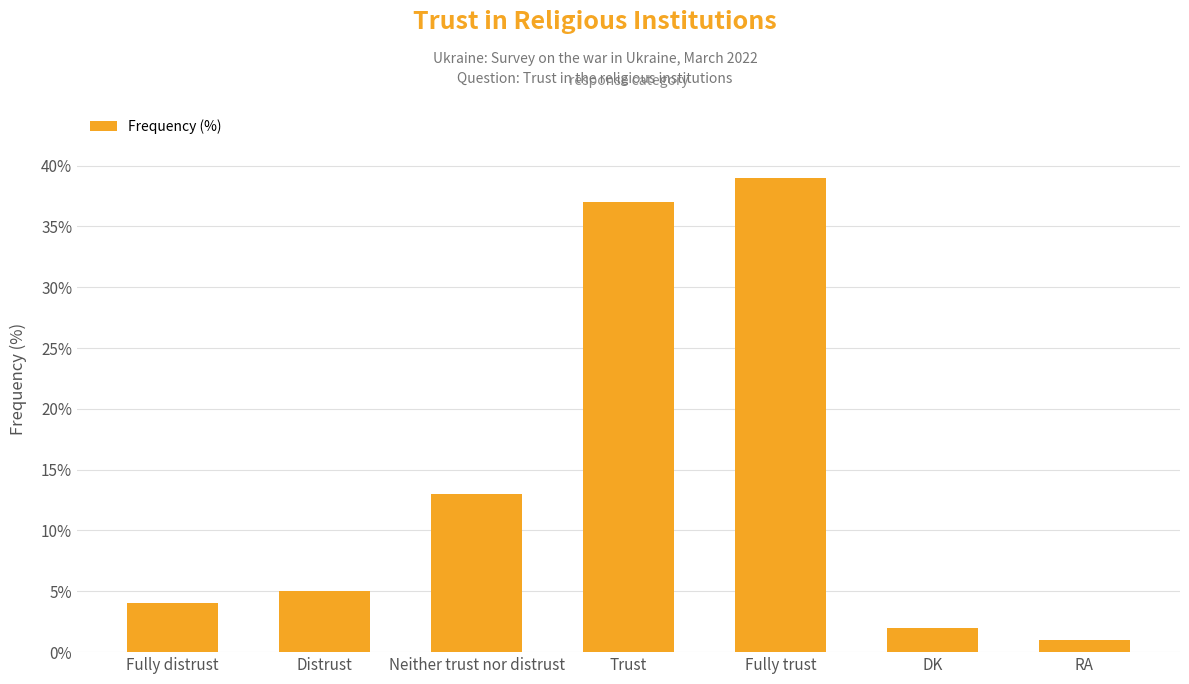

Which has a higher value, DK or Distrust?

Distrust